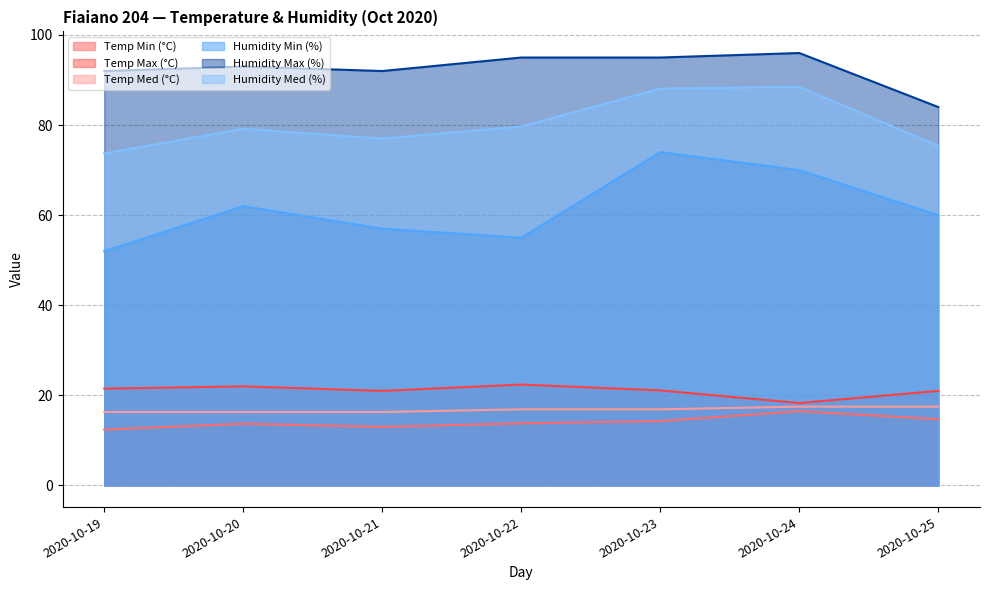

Rank the series by their maximum value, from lowest to highest.

Temp Min (°C), Temp Med (°C), Temp Max (°C), Humidity Min (%), Humidity Med (%), Humidity Max (%)